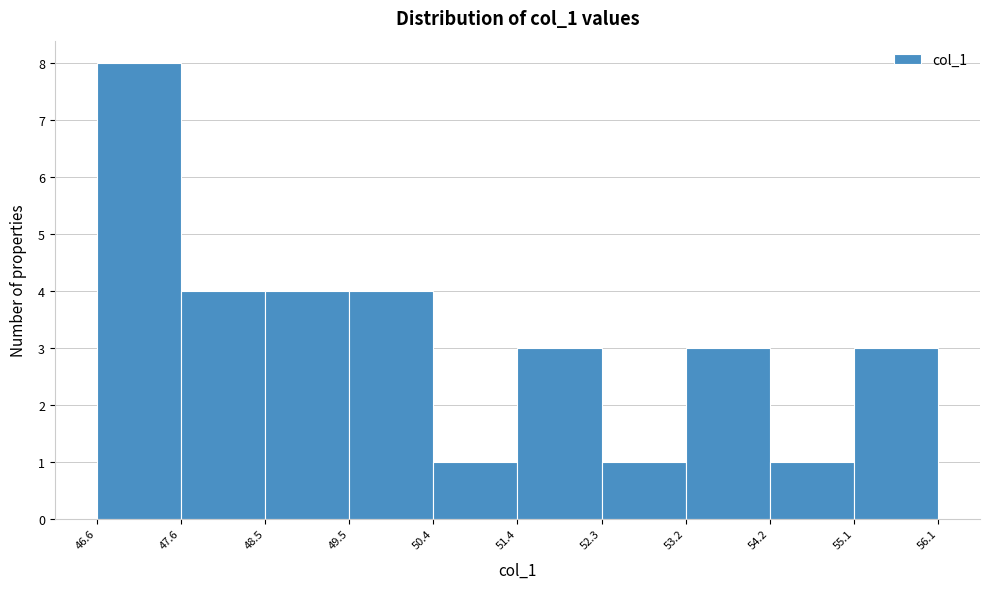

Reading left to right, list every bar in this chart as the range it spans on the x-axis followed by its height. The values are not printed on the chart, so give them approximately, as read against the axis.

46.6 to 47.6: 8
47.6 to 48.5: 4
48.5 to 49.5: 4
49.5 to 50.4: 4
50.4 to 51.4: 1
51.4 to 52.3: 3
52.3 to 53.2: 1
53.2 to 54.2: 3
54.2 to 55.1: 1
55.1 to 56.1: 3